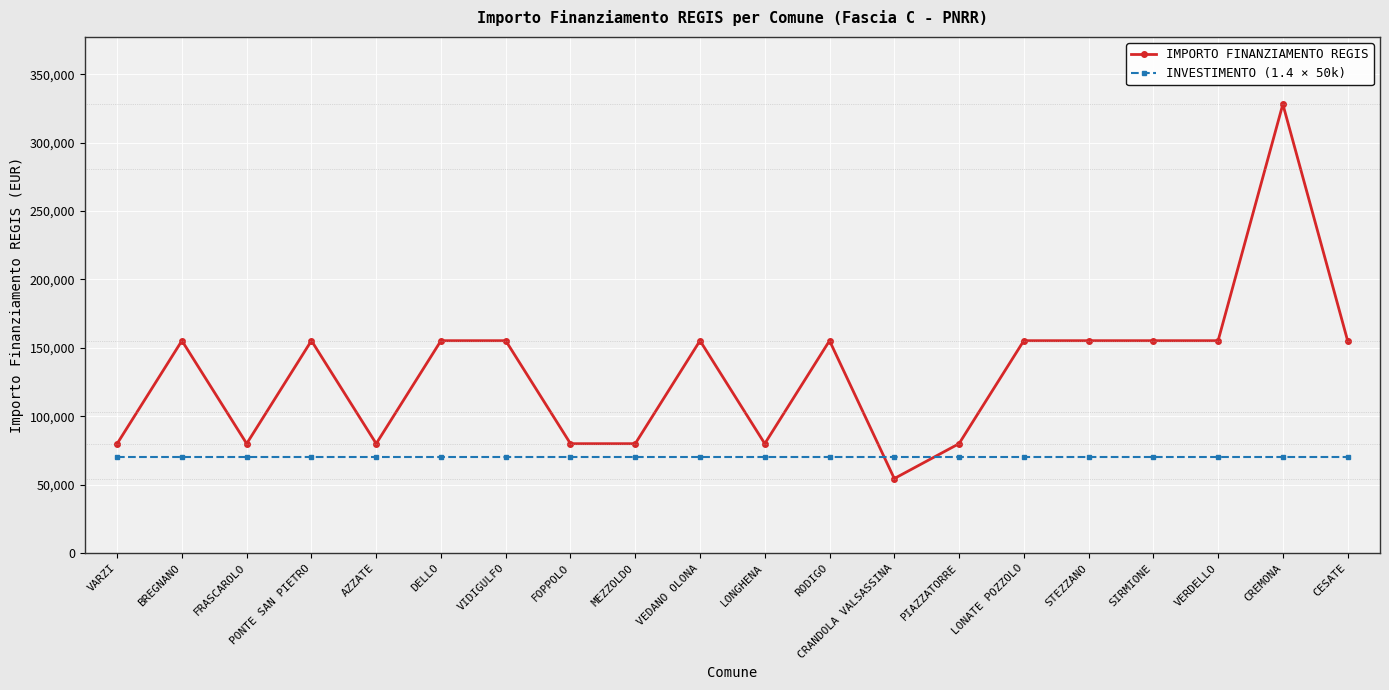

Does the chart display data point markers on the line(s)?

Yes